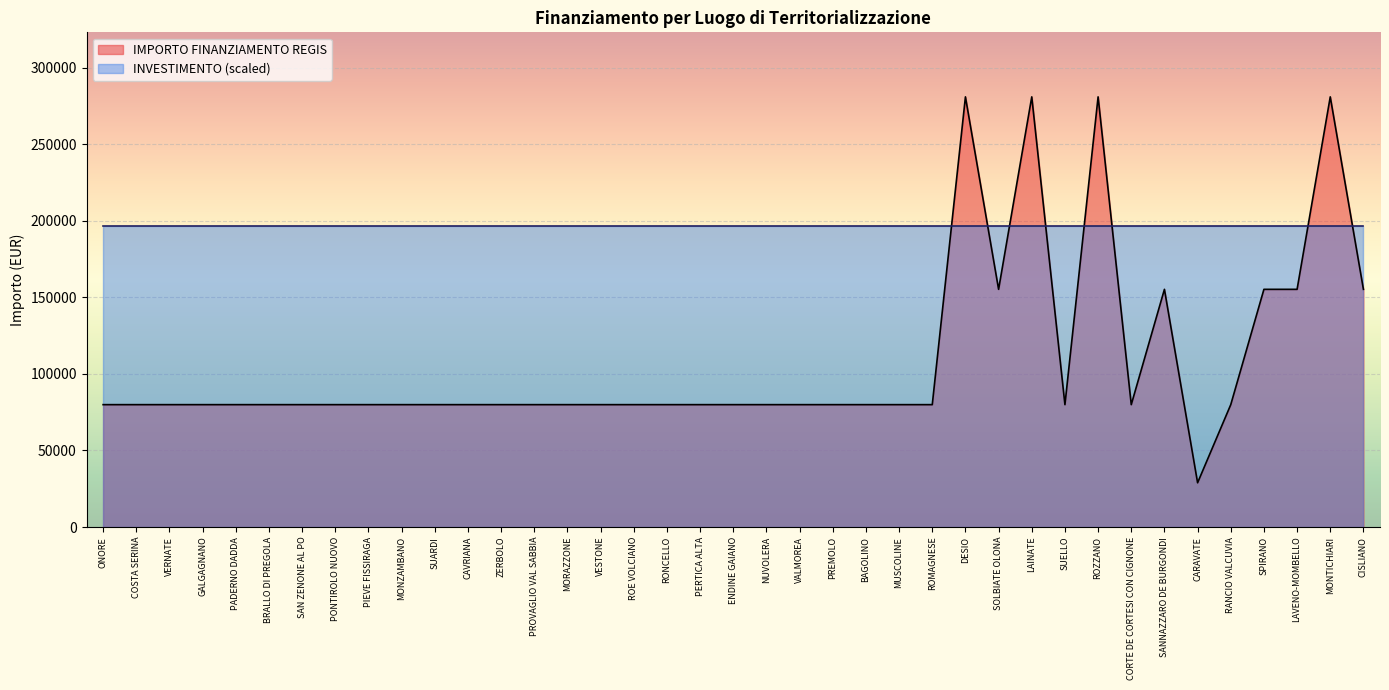

The chart shows a value of 79922 at PERTICA ALTA. True or false?

True